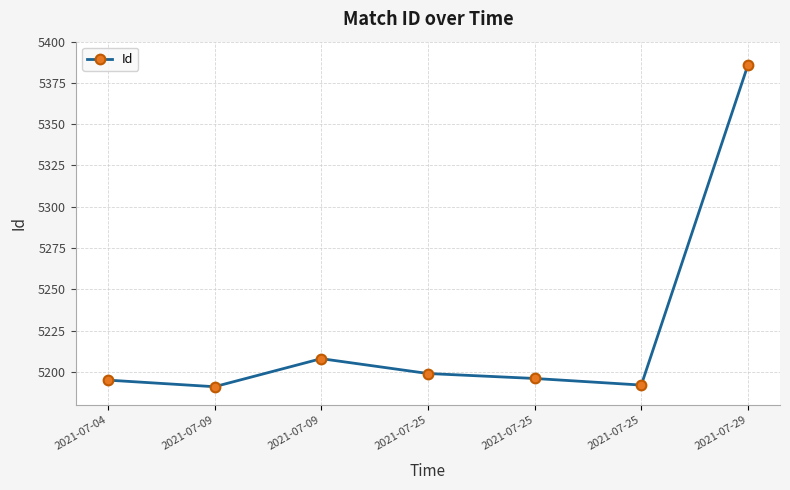

What is the value of the 1st point from the left?

5195